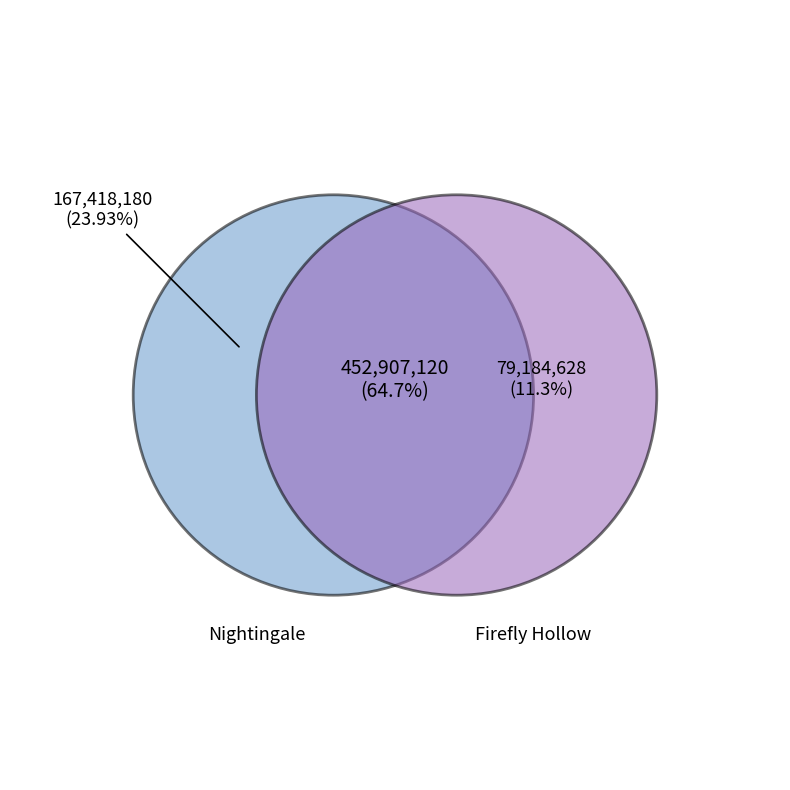

To the nearest percent, what is the difference between the largest and smallest slice percentages?

53%